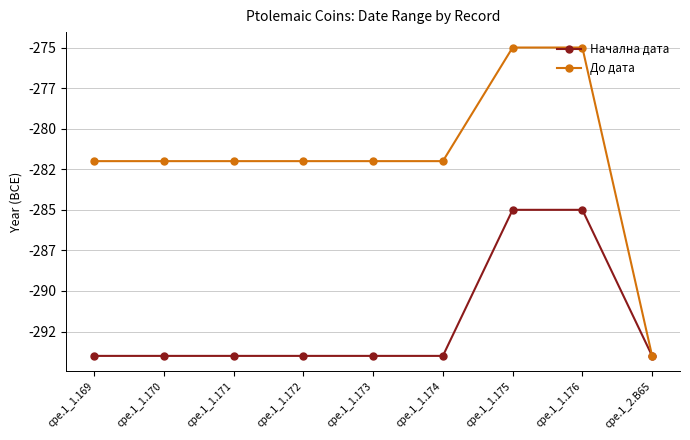

What are all the series names shown in the legend?

Начална дата, До дата